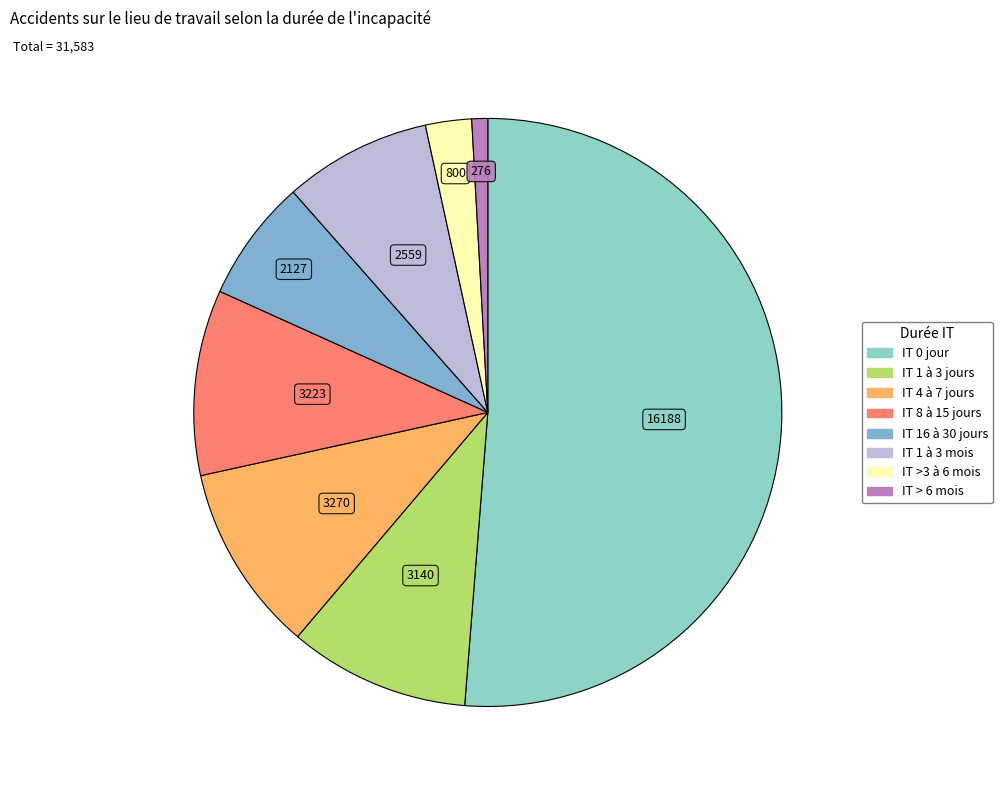

Between IT 1 à 3 jours and IT 1 à 3 mois, which is larger?

IT 1 à 3 jours